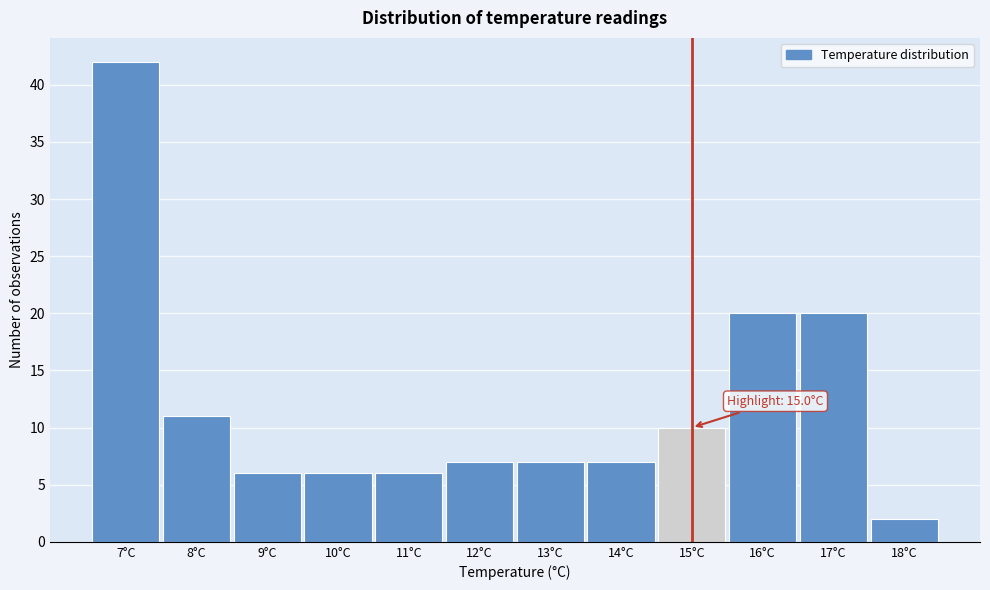

Over which range of the x-axis is the bar tallest?

6.5 to 7.5